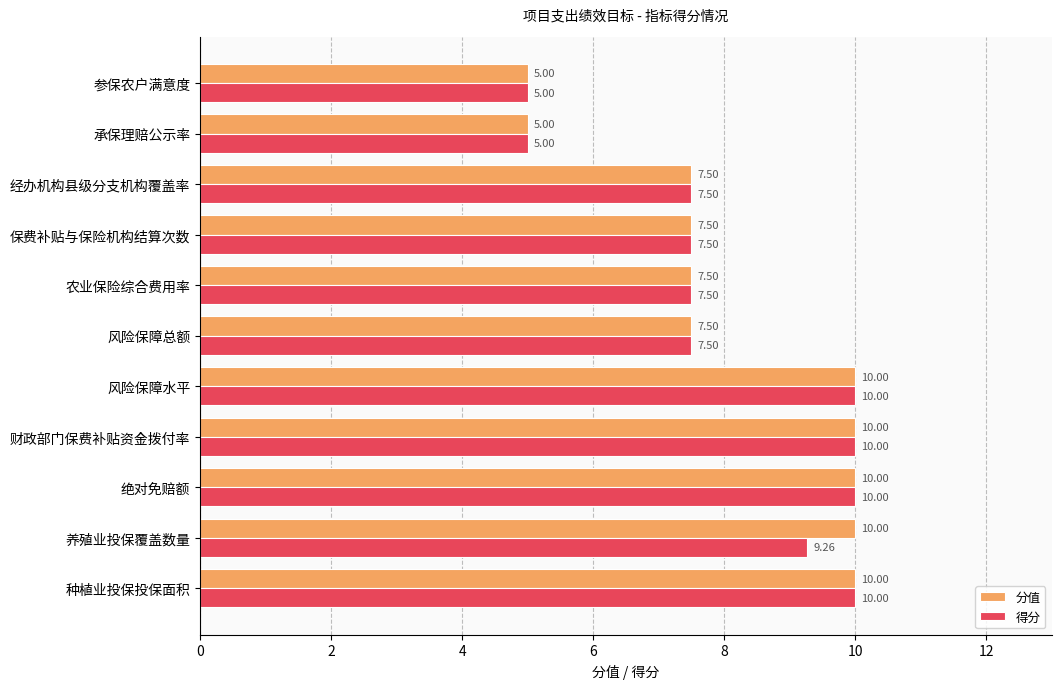

What is the average value of the 得分 series?

8.1